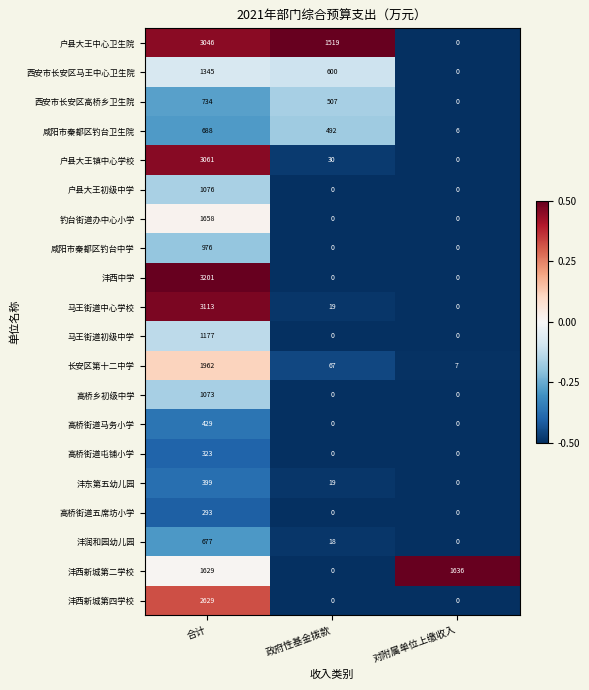

What is the maximum value shown in the chart?

3201